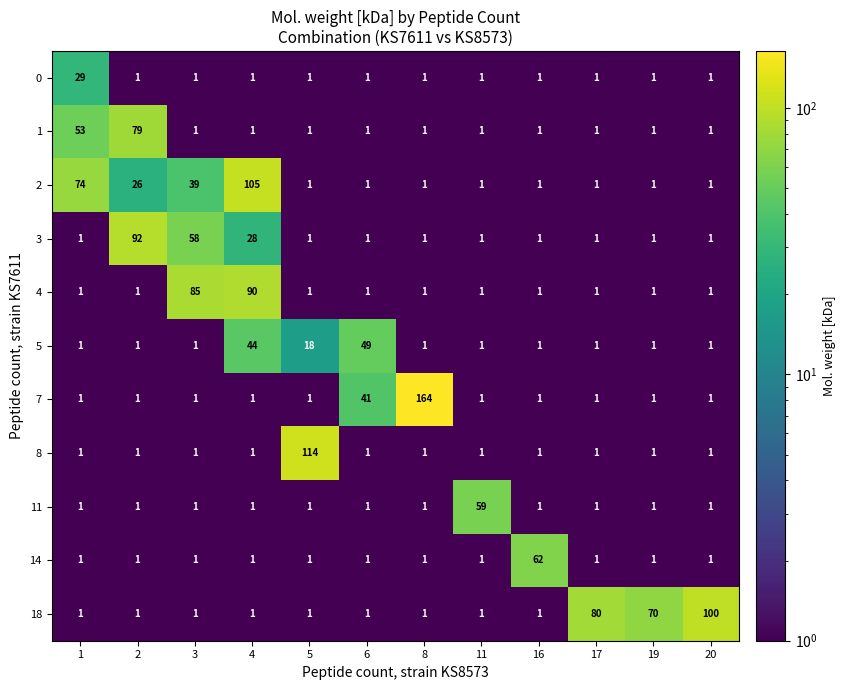

The value of 18 at 11 is 1. True or false?

True